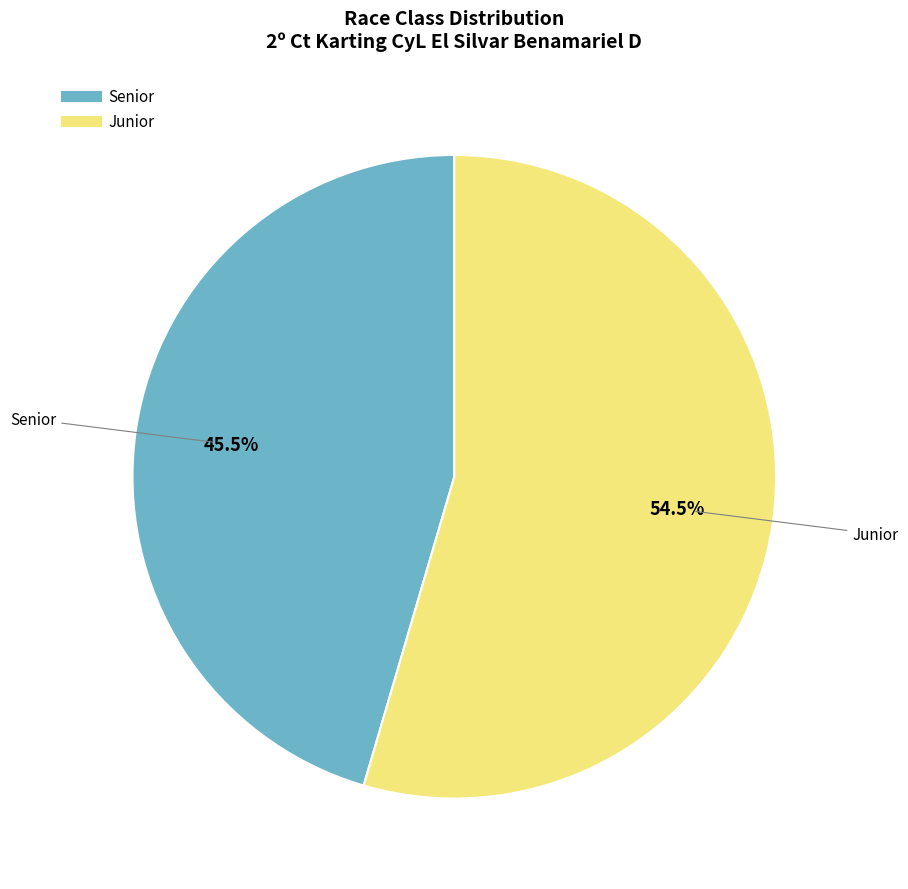

Rank the categories by value from highest to lowest.

Junior, Senior